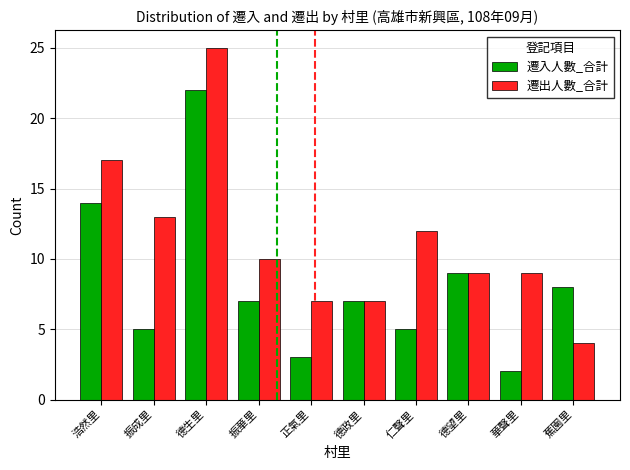

Where does the 遷入人數_合計 series first go above 7?

浩然里